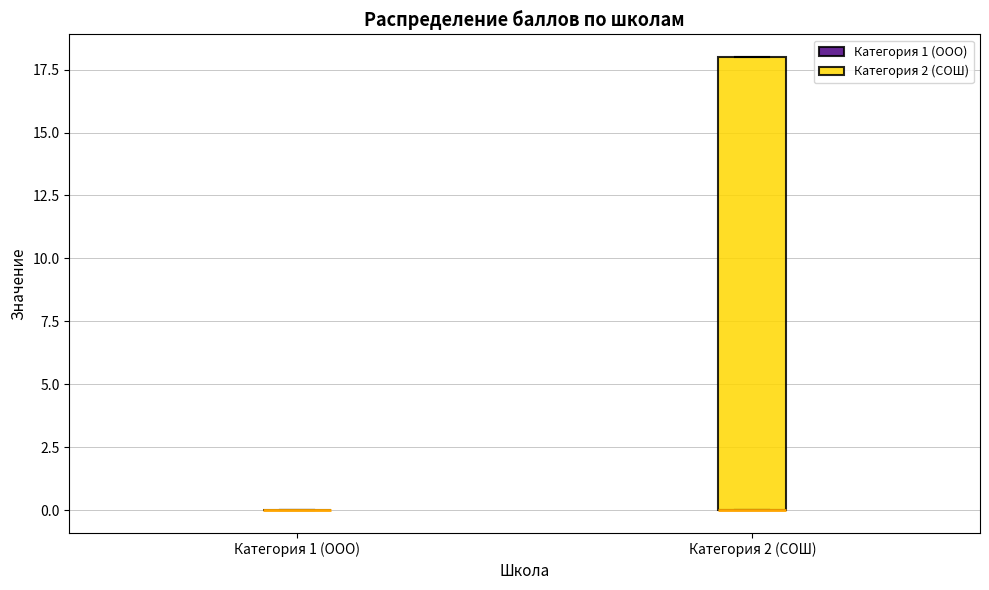

Reading left to right, read every box against the y-axis: the position of its median line, the range the box covers, and the ends of its whiskers. The values are not printed on the chart, so give them approximately, as read against the axis.

Категория 1 (ООО): box collapsed to a line at 0, whiskers 0 to 0
Категория 2 (СОШ): median 0 (drawn on the box's lower edge), box 0 to 18, whiskers 0 to 18